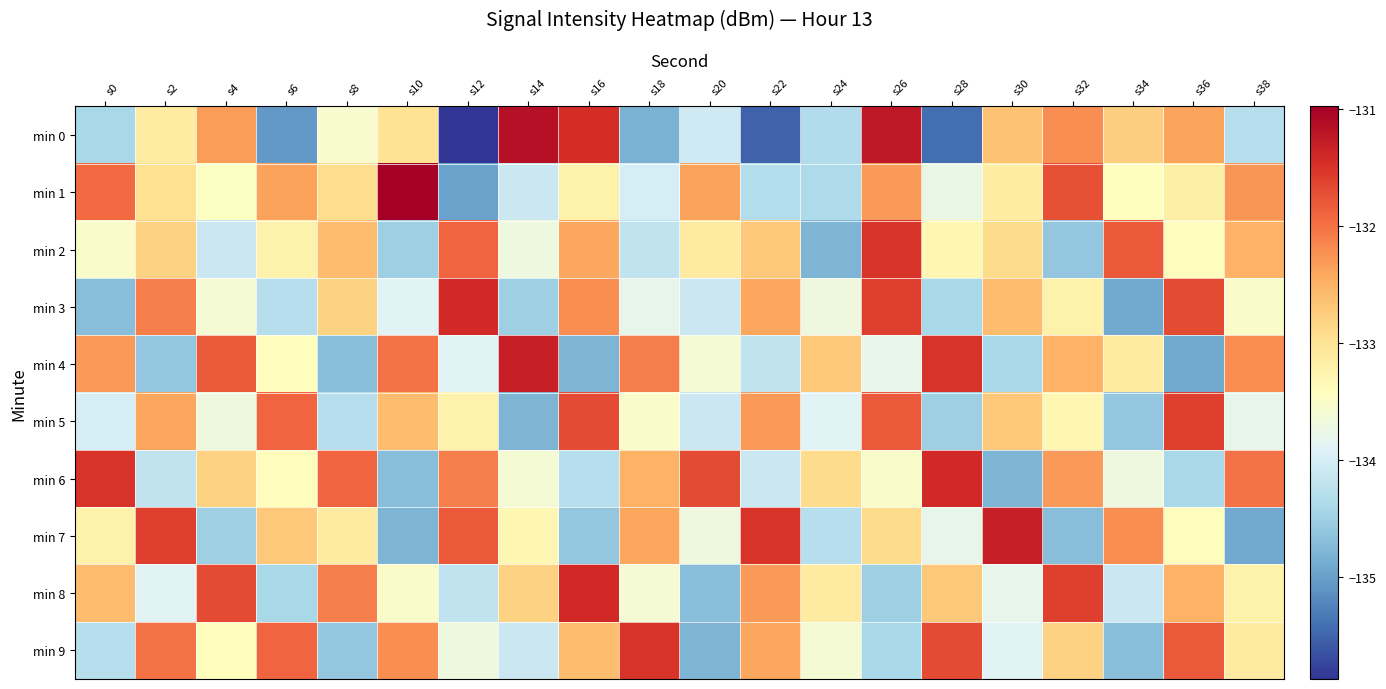

What is the total value across all series at s2?

-1329.7